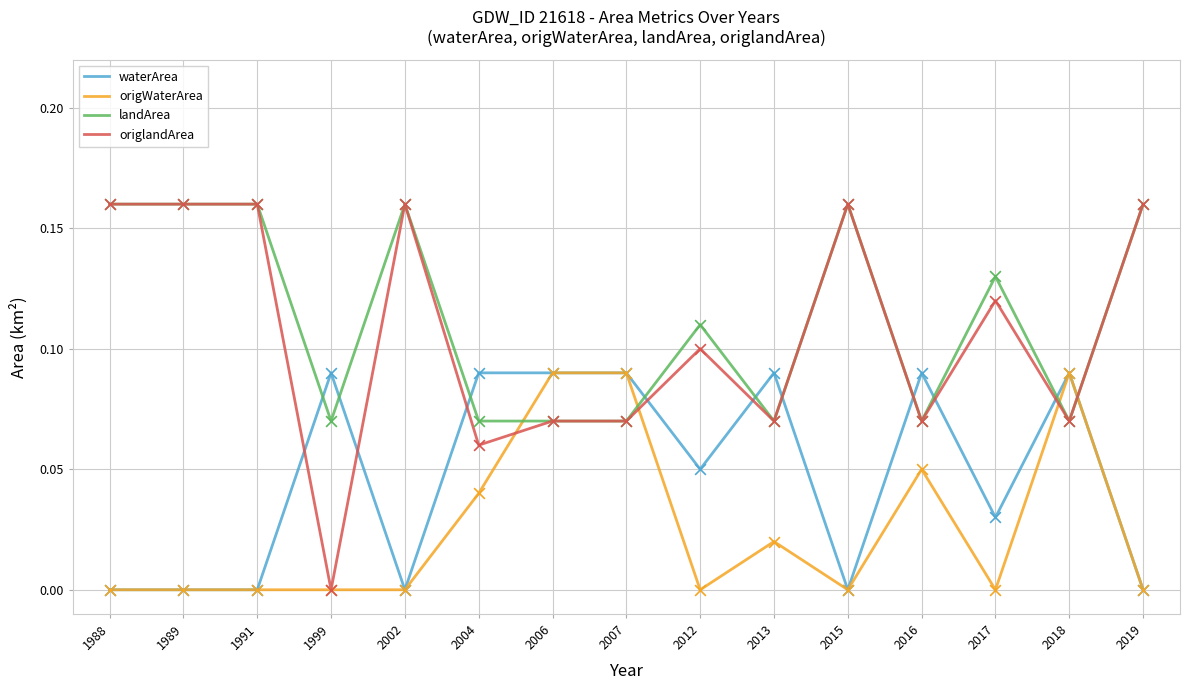

Which series changed the most between 2004 and 2006?

origWaterArea